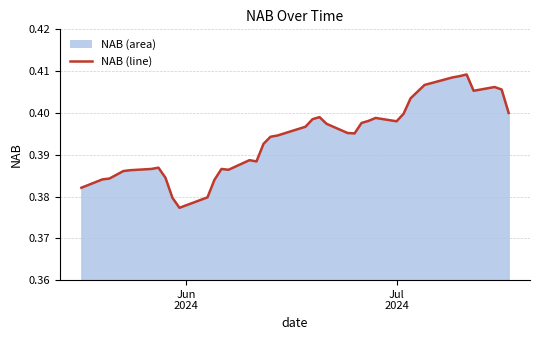

What is the average value?

0.4